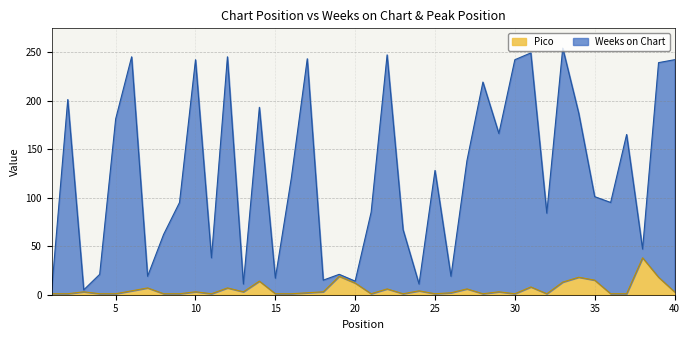

Reading left to right, extract all data points from this chart.

Weeks on Chart: 1=6	2=201	3=5	4=21	5=181	6=245	7=19	8=62	9=95	10=242	11=38	12=245	13=11	14=193	15=17	16=120	17=243	18=15	19=21	20=14	21=85	22=247	23=67	24=11	25=128	26=19	27=138	28=219	29=166	30=242	31=249	32=84	33=254	34=187	35=101	36=95	37=165	38=47	39=239	40=242
Pico: 1=1	2=1	3=3	4=1	5=1	6=4	7=7	8=1	9=1	10=3	11=1	12=7	13=3	14=14	15=1	16=1	17=2	18=3	19=19	20=12	21=1	22=6	23=1	24=4	25=1	26=2	27=6	28=1	29=3	30=1	31=8	32=1	33=13	34=18	35=15	36=1	37=1	38=38	39=18	40=3